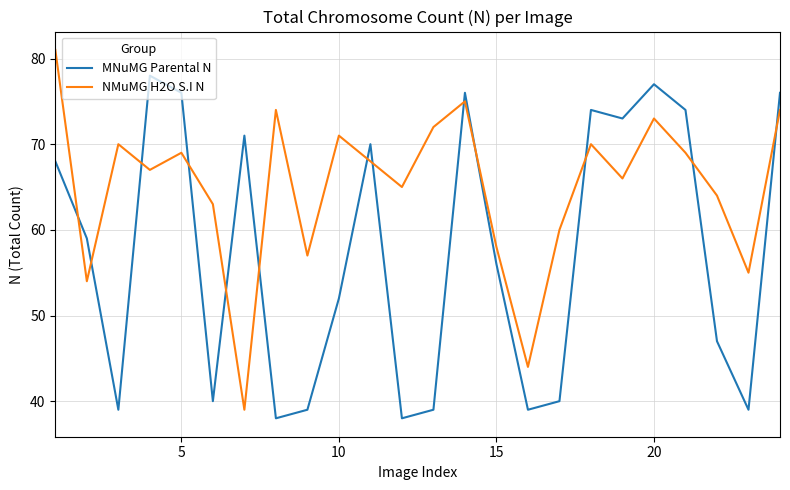

Rank the series by their average value, from lowest to highest.

MNuMG Parental N, NMuMG H2O S.I N